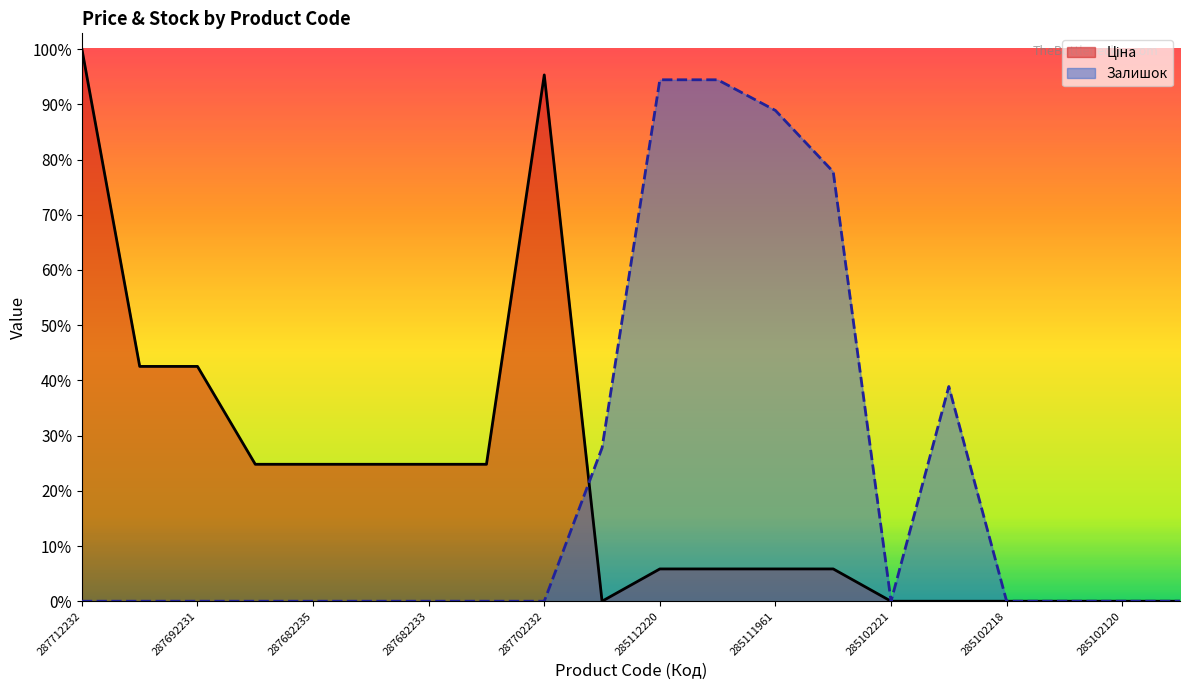

At which category does Залишок reach its first local valley?

285102221